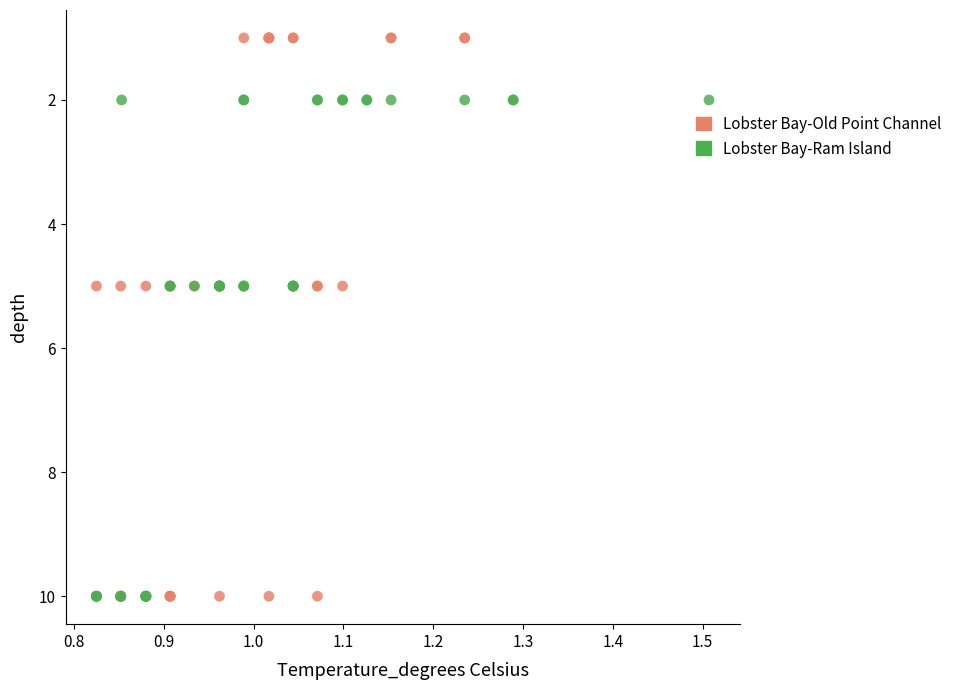

Which series has the largest Y range (max minus min)?

Lobster Bay-Old Point Channel